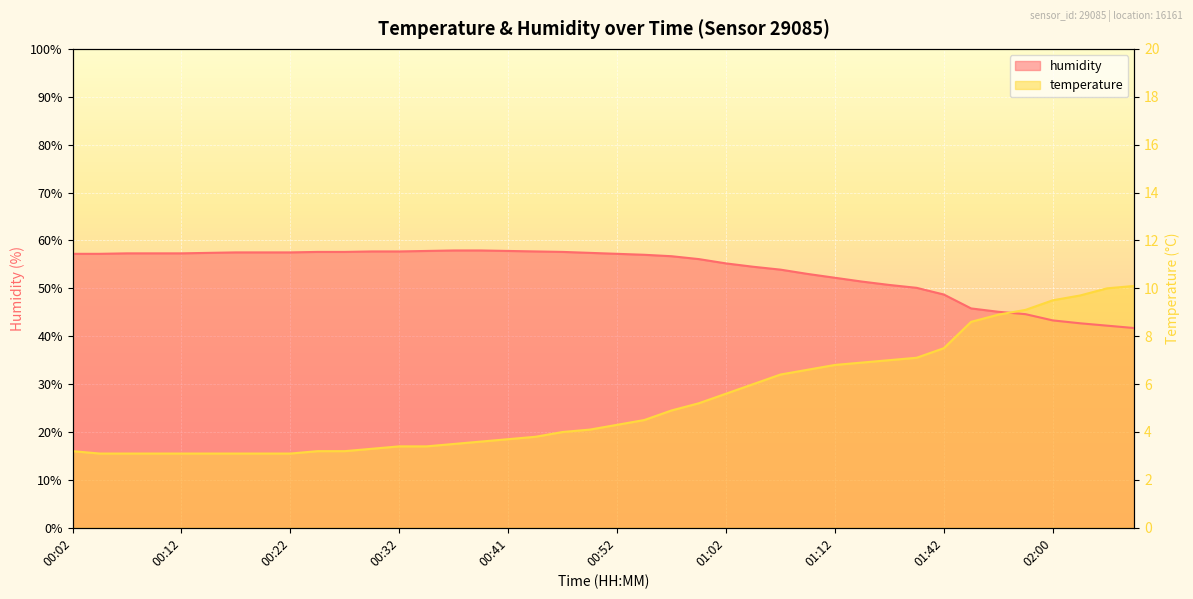

Between 00:22 and 01:17, which series saw the biggest shift?

temperature